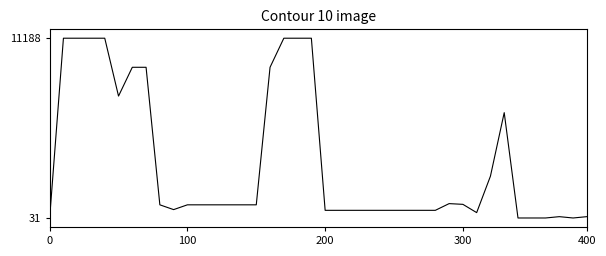

What is the greatest value displayed?

11188.2